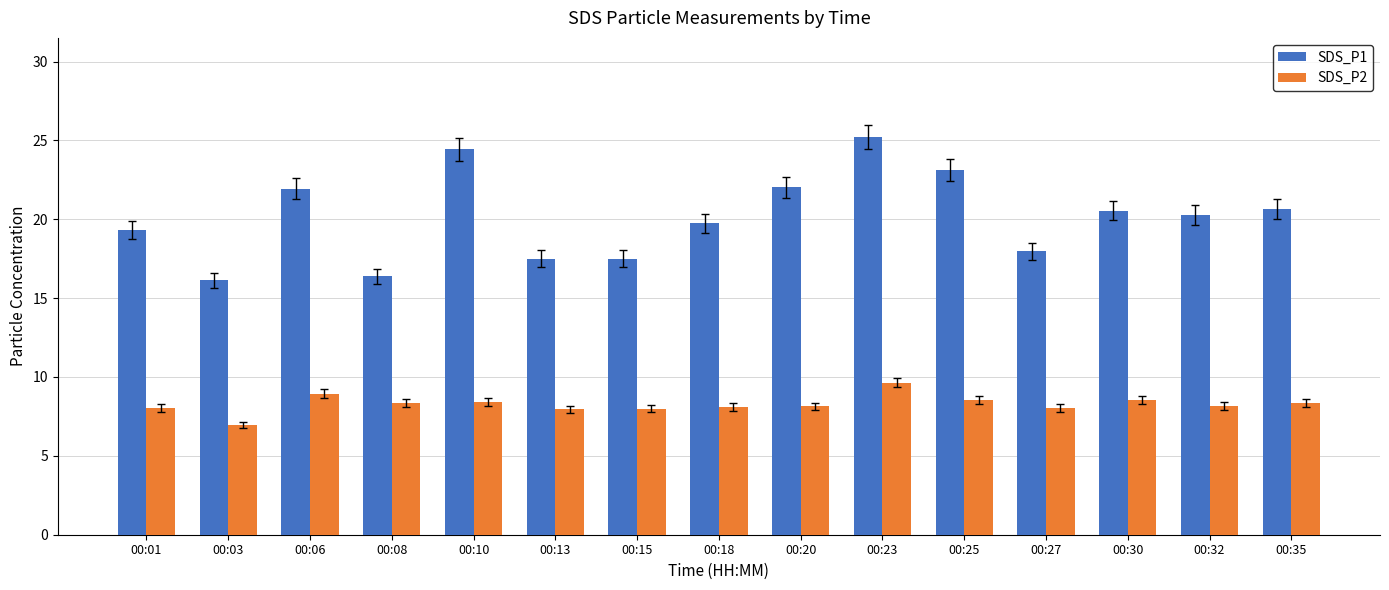

At how many categories does at least one series exceed 21?

5